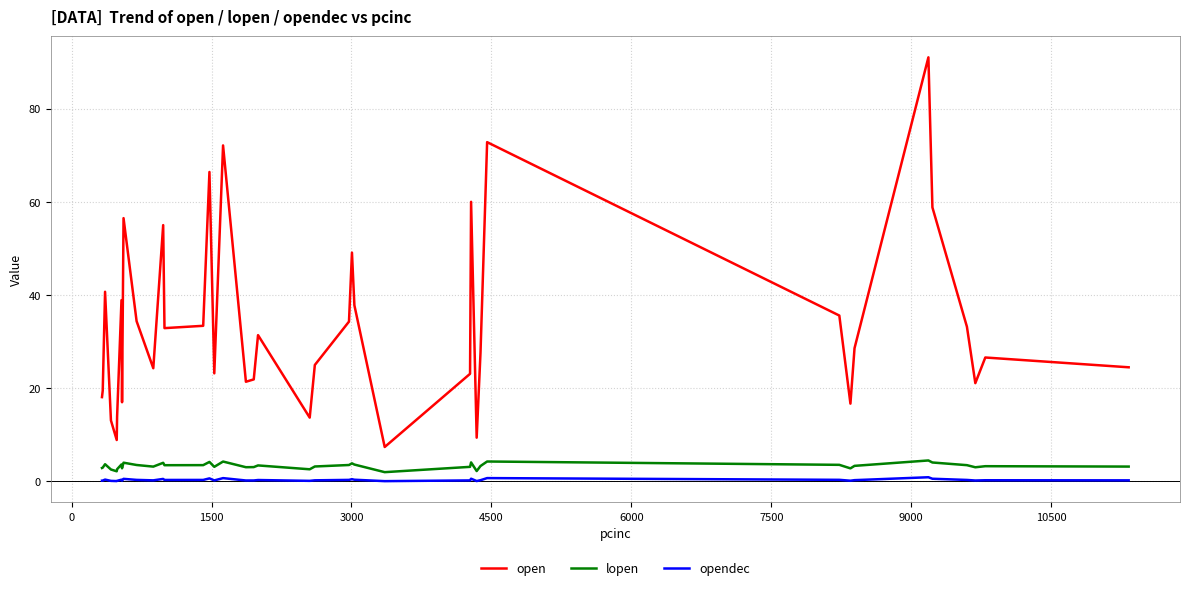

Which series has the largest range (max minus min)?

open